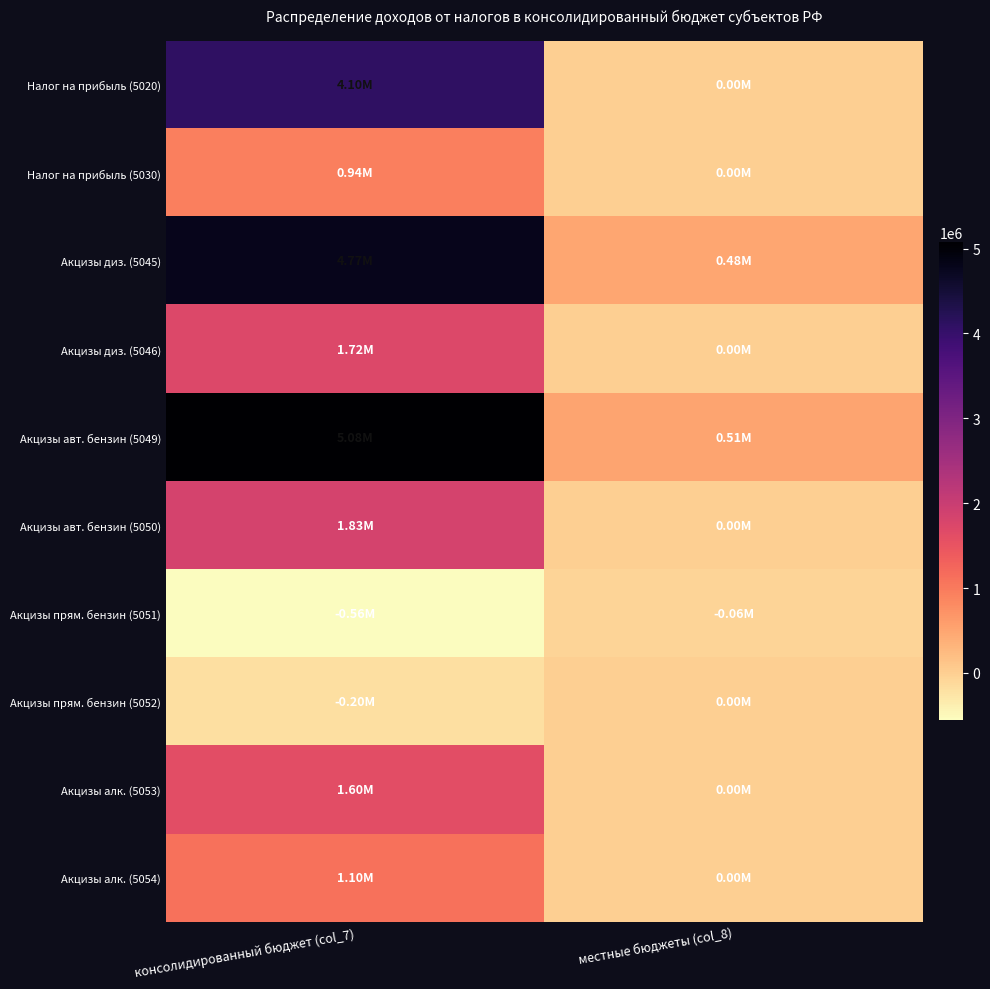

Which label corresponds to the smallest value in the chart?

консолидированный бюджет (col_7)